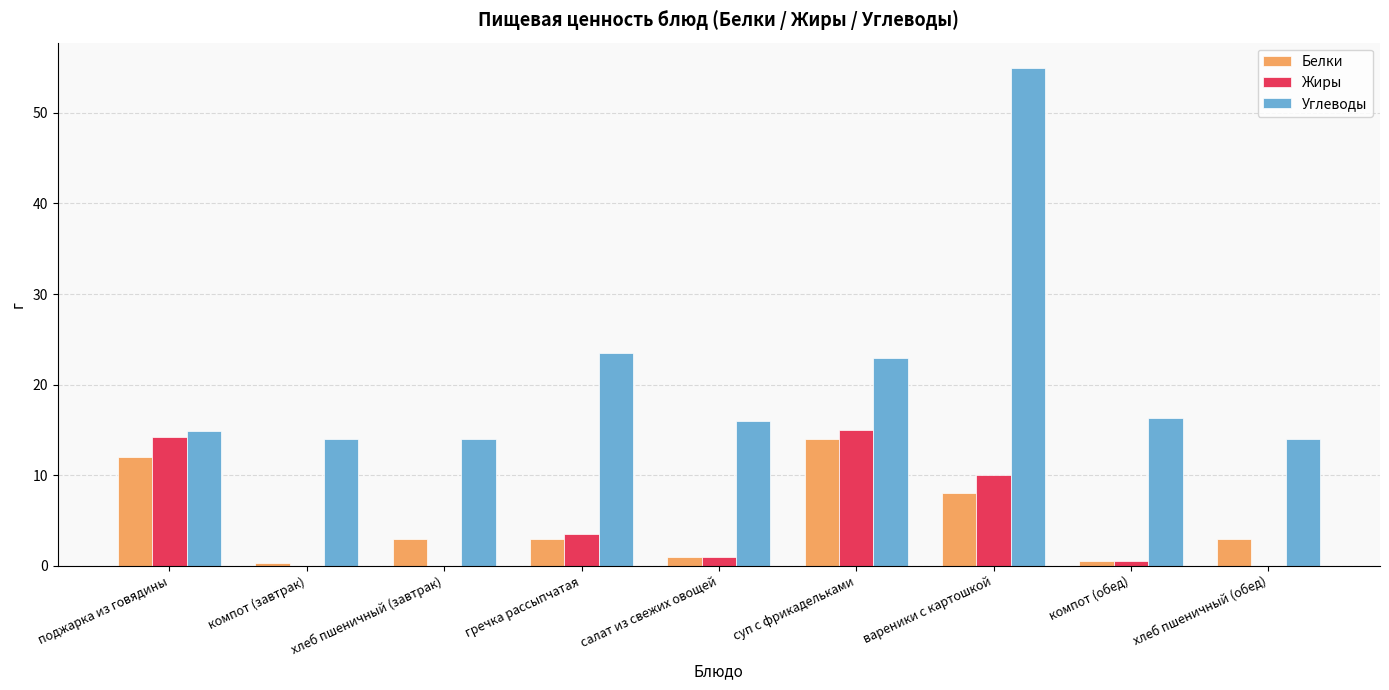

At which label does Жиры reach its peak?

суп с фрикадельками